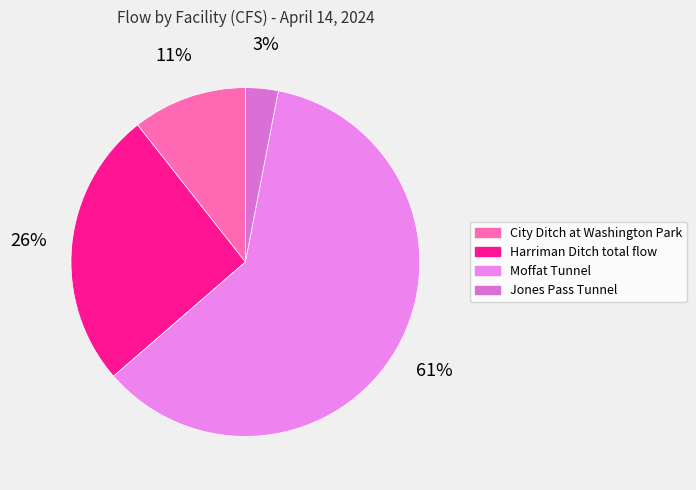

What is the largest slice in the pie chart?

Moffat Tunnel